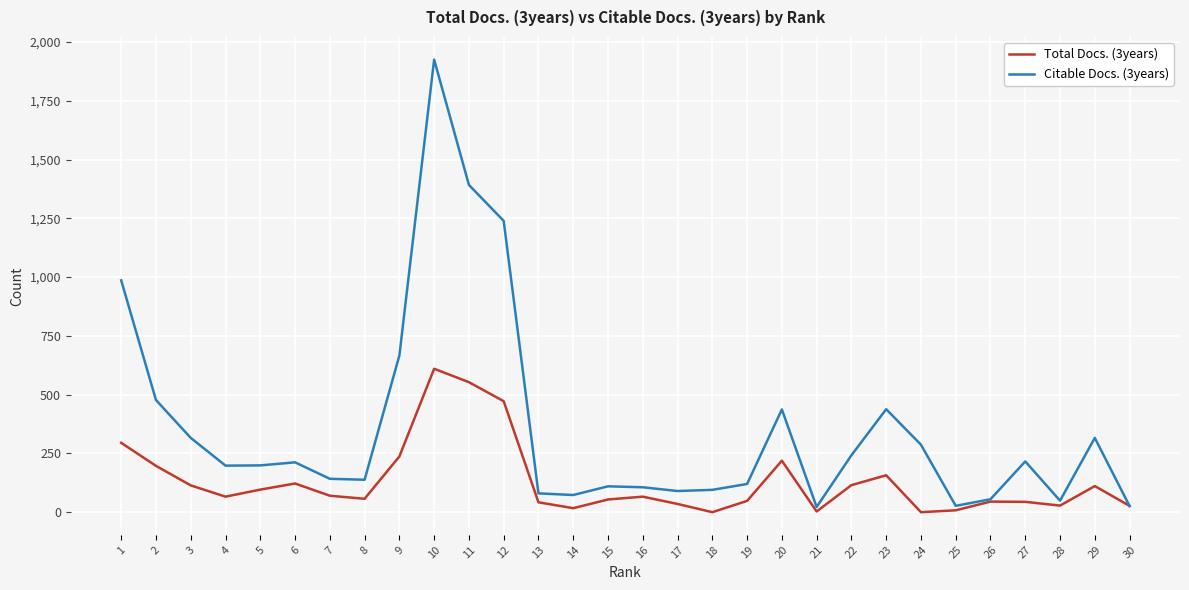

Is it true that Citable Docs. (3years) equals 428 at 29?

False